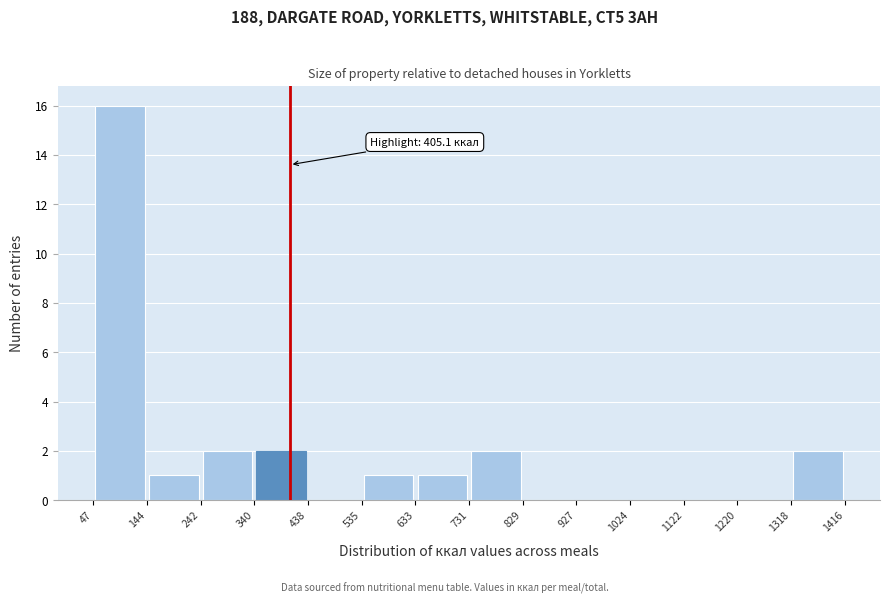

Which range on the x-axis has the tallest bar?

47 to 144